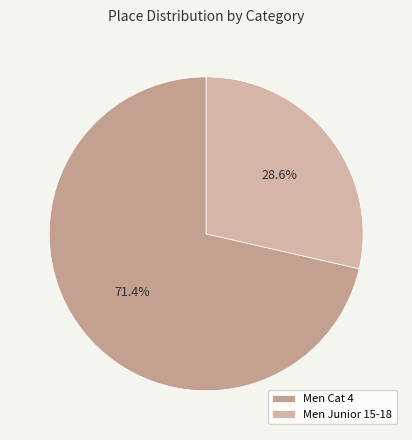

Which category has the biggest portion of the pie?

Men Cat 4